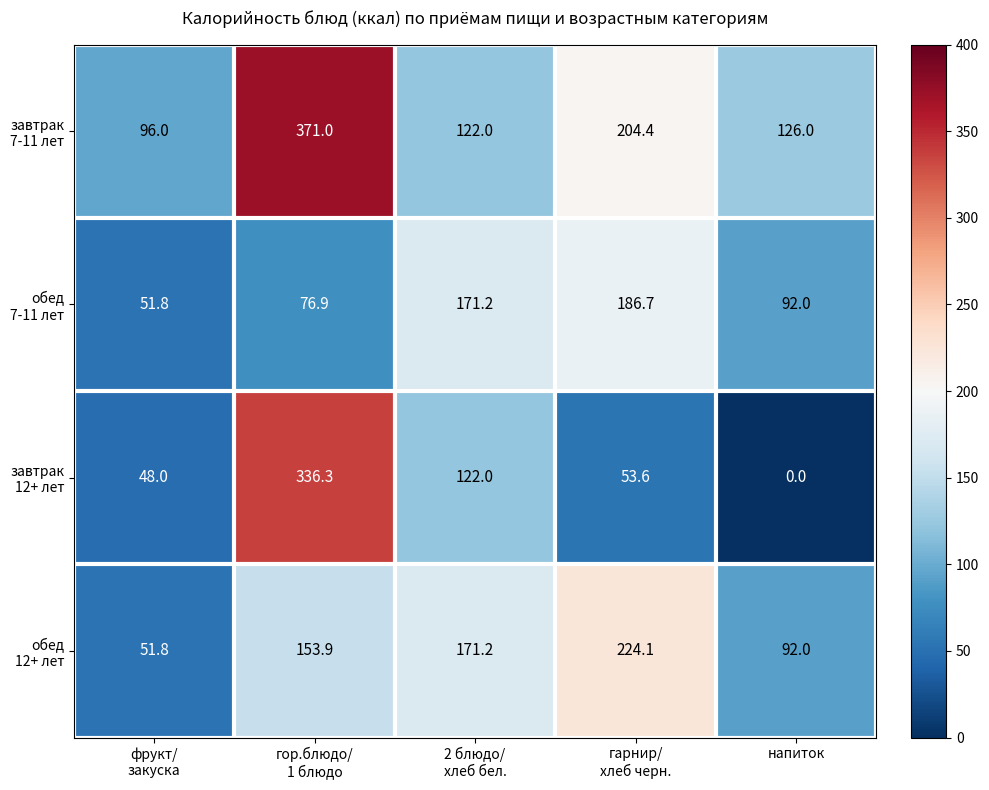

Which label corresponds to the smallest value in the chart?

напиток